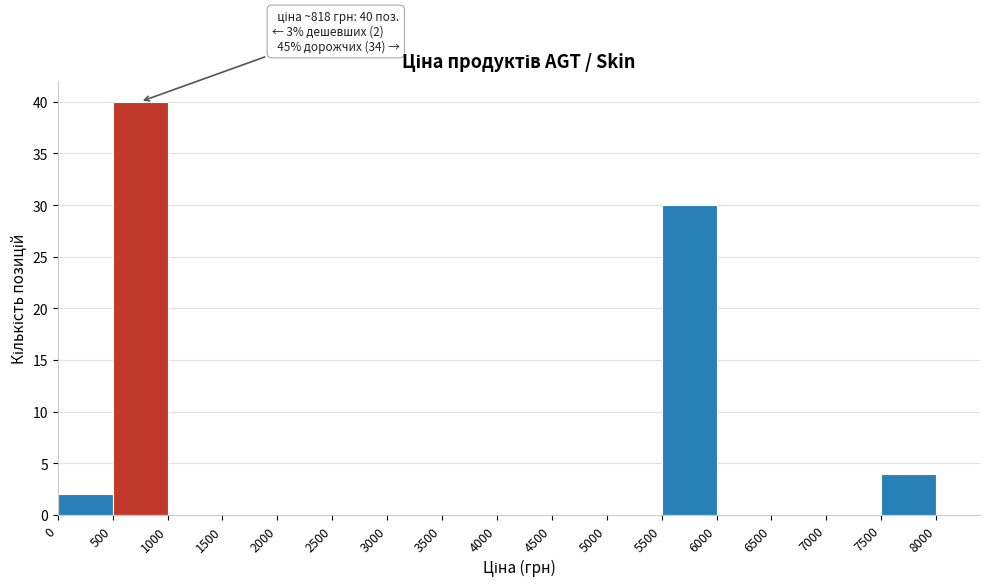

Over which range of the x-axis is the bar tallest?

500 to 1000